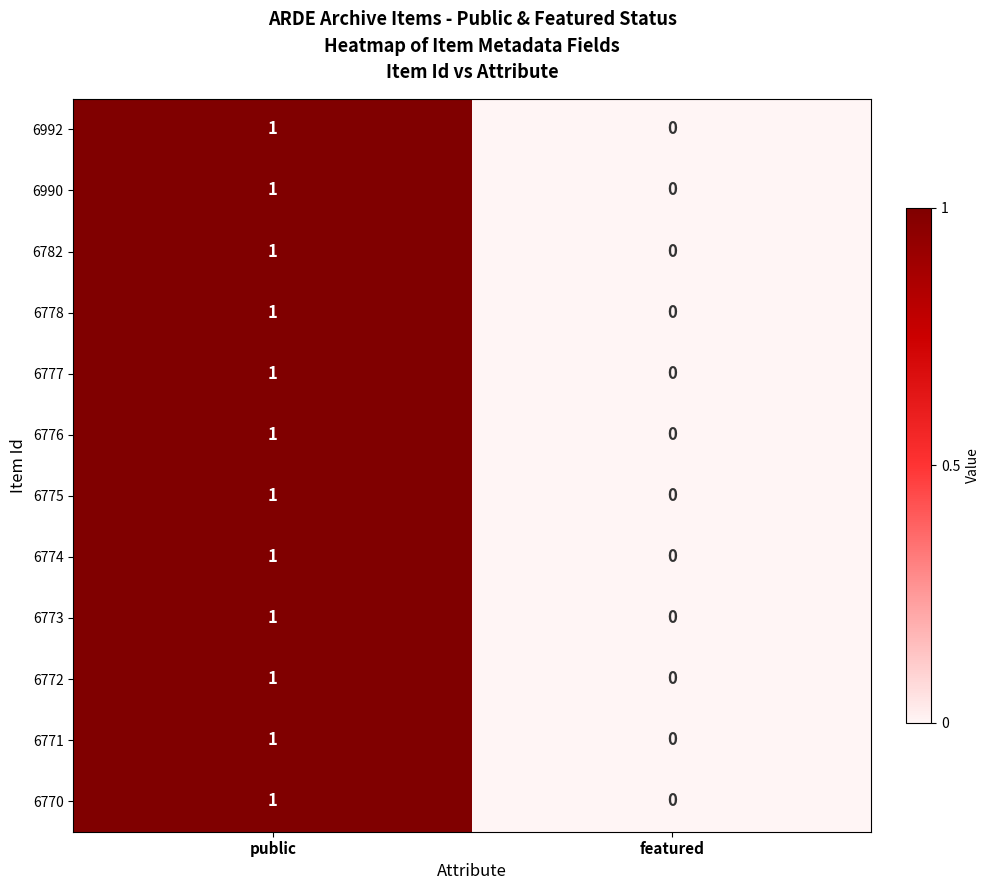

Reading right to left, extract all data points from this chart.

6992: featured=0	public=1
6990: featured=0	public=1
6782: featured=0	public=1
6778: featured=0	public=1
6777: featured=0	public=1
6776: featured=0	public=1
6775: featured=0	public=1
6774: featured=0	public=1
6773: featured=0	public=1
6772: featured=0	public=1
6771: featured=0	public=1
6770: featured=0	public=1